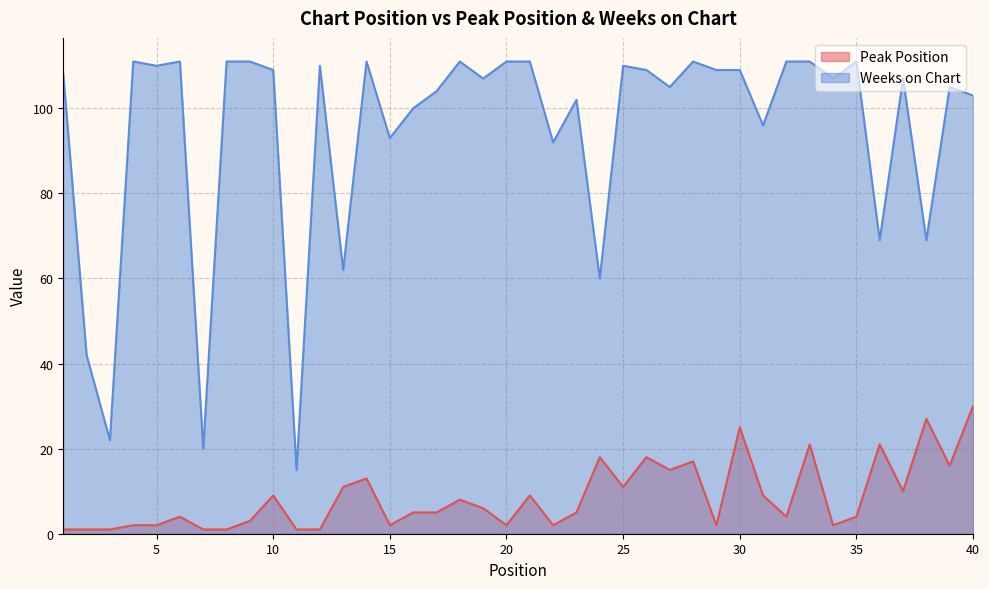

Reading left to right, what are all the values shown in this chart?

Peak Position: 1=1	2=1	3=1	4=2	5=2	6=4	7=1	8=1	9=3	10=9	11=1	12=1	13=11	14=13	15=2	16=5	17=5	18=8	19=6	20=2	21=9	22=2	23=5	24=18	25=11	26=18	27=15	28=17	29=2	30=25	31=9	32=4	33=21	34=2	35=4	36=21	37=10	38=27	39=16	40=30
Weeks on Chart: 1=108	2=42	3=22	4=111	5=110	6=111	7=20	8=111	9=111	10=109	11=15	12=110	13=62	14=111	15=93	16=100	17=104	18=111	19=107	20=111	21=111	22=92	23=102	24=60	25=110	26=109	27=105	28=111	29=109	30=109	31=96	32=111	33=111	34=107	35=111	36=69	37=107	38=69	39=105	40=103